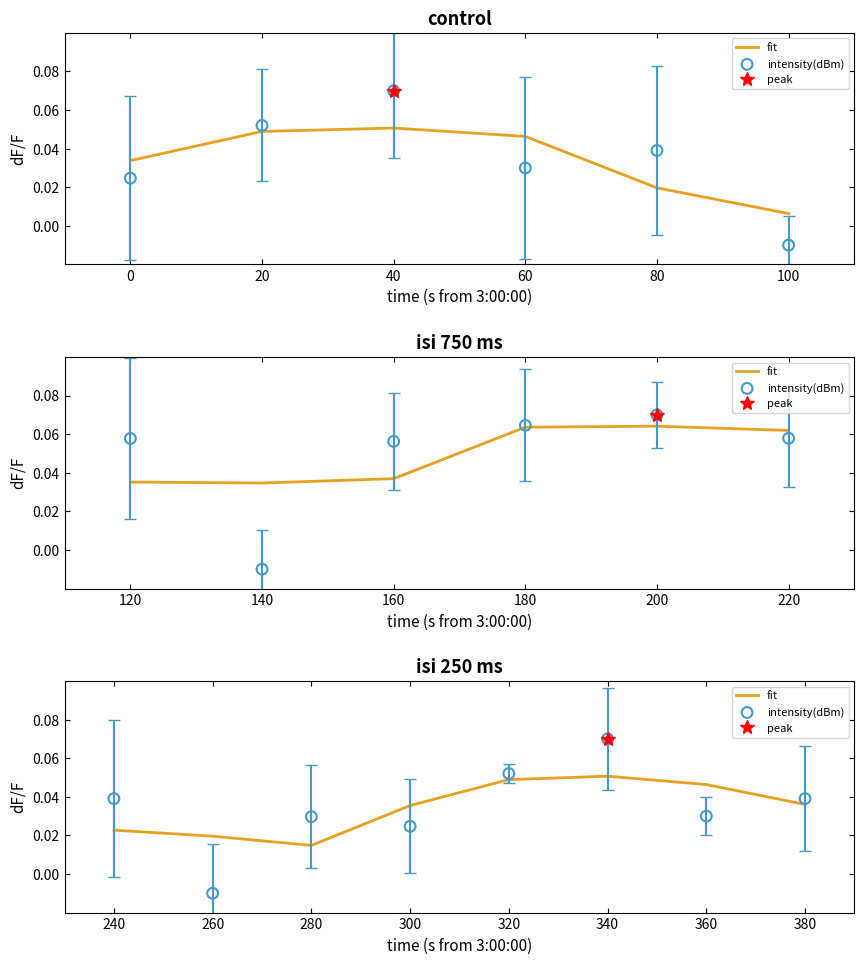

Which series has the largest Y range (max minus min)?

intensity(dBm)